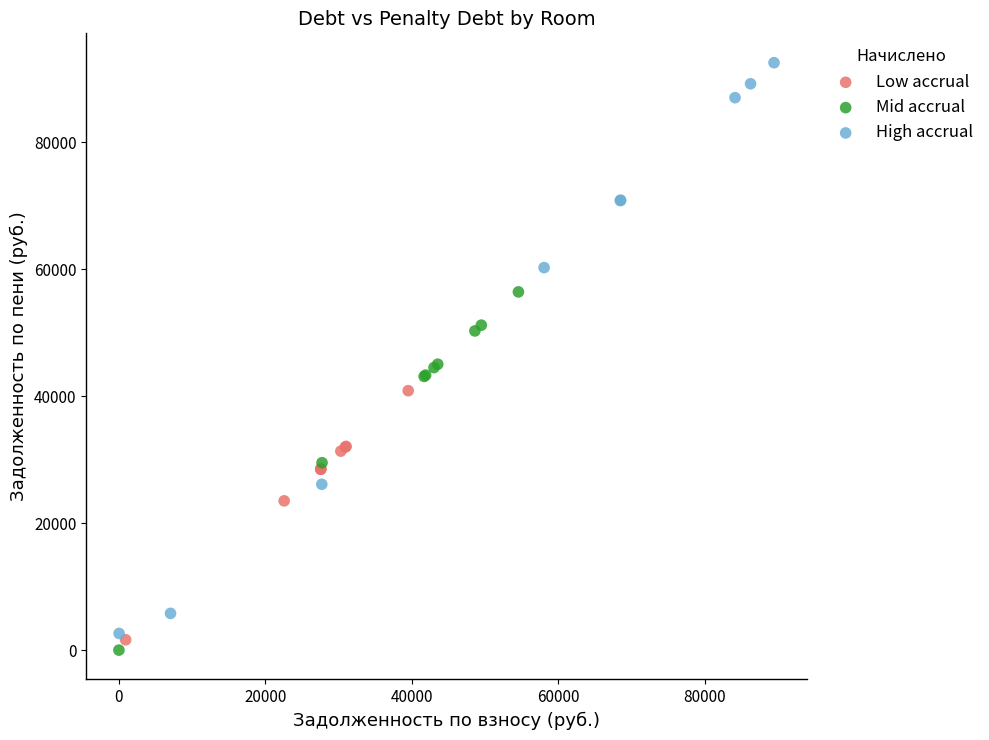

Which series reaches the maximum Y coordinate?

High accrual